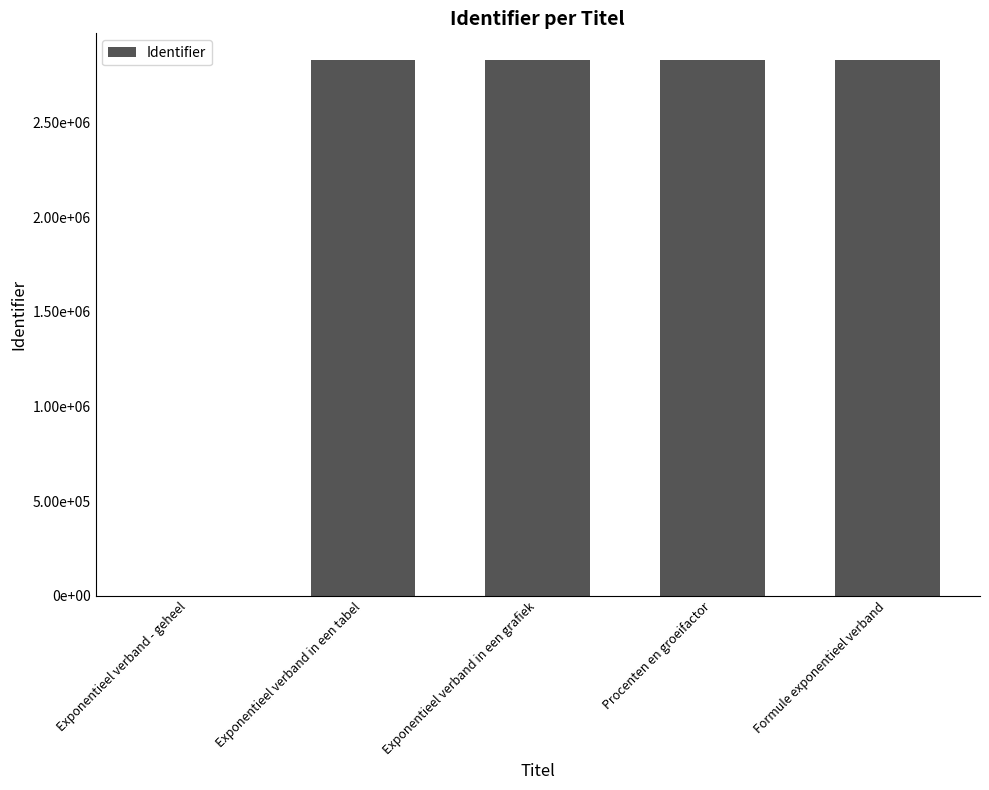

True or false: the data shows -1364189 at Exponentieel verband - geheel.

False